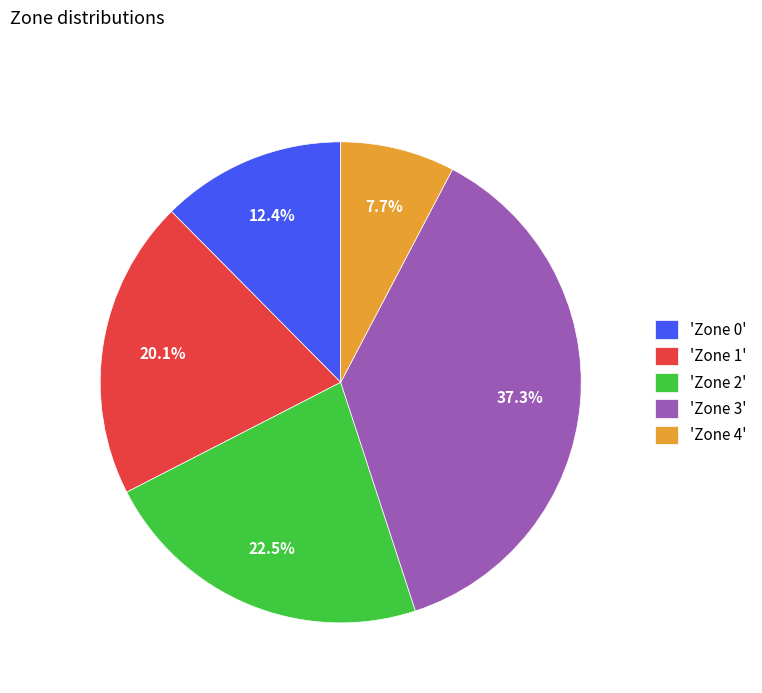

To the nearest percent, what is the difference between the largest and smallest slice percentages?

30%